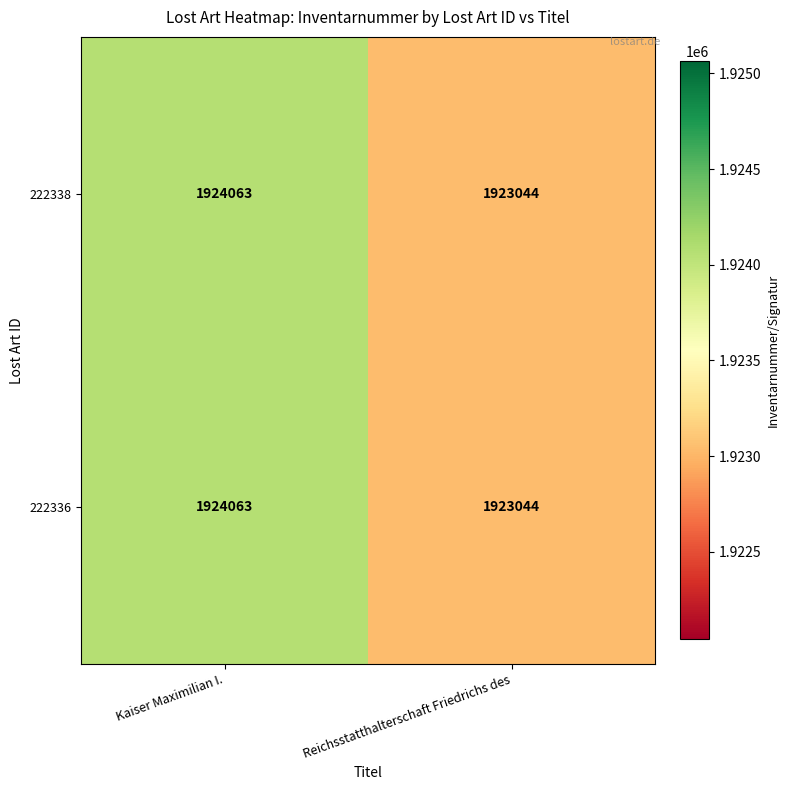

What is the average value of the 222336 series?

1923554